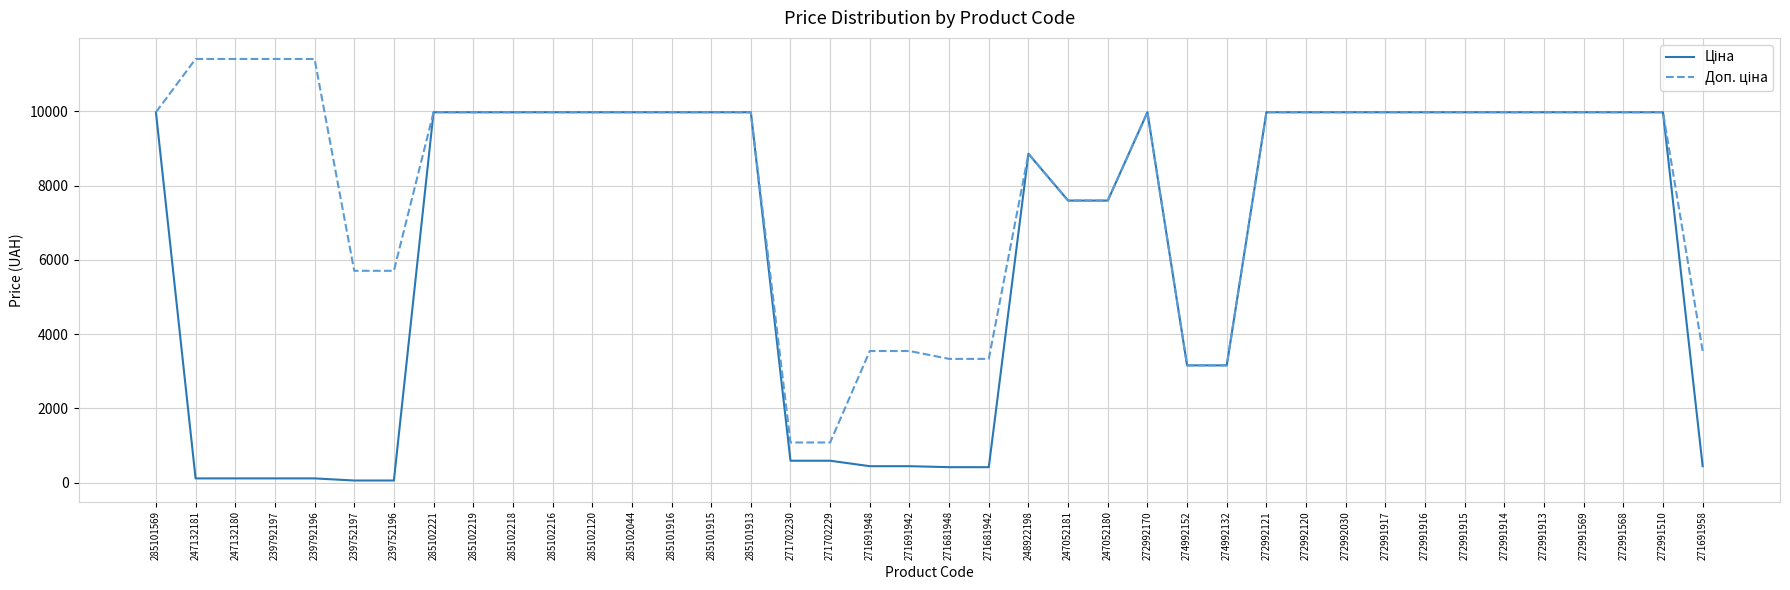

What is the total value across all series at 285101913?

19950.0